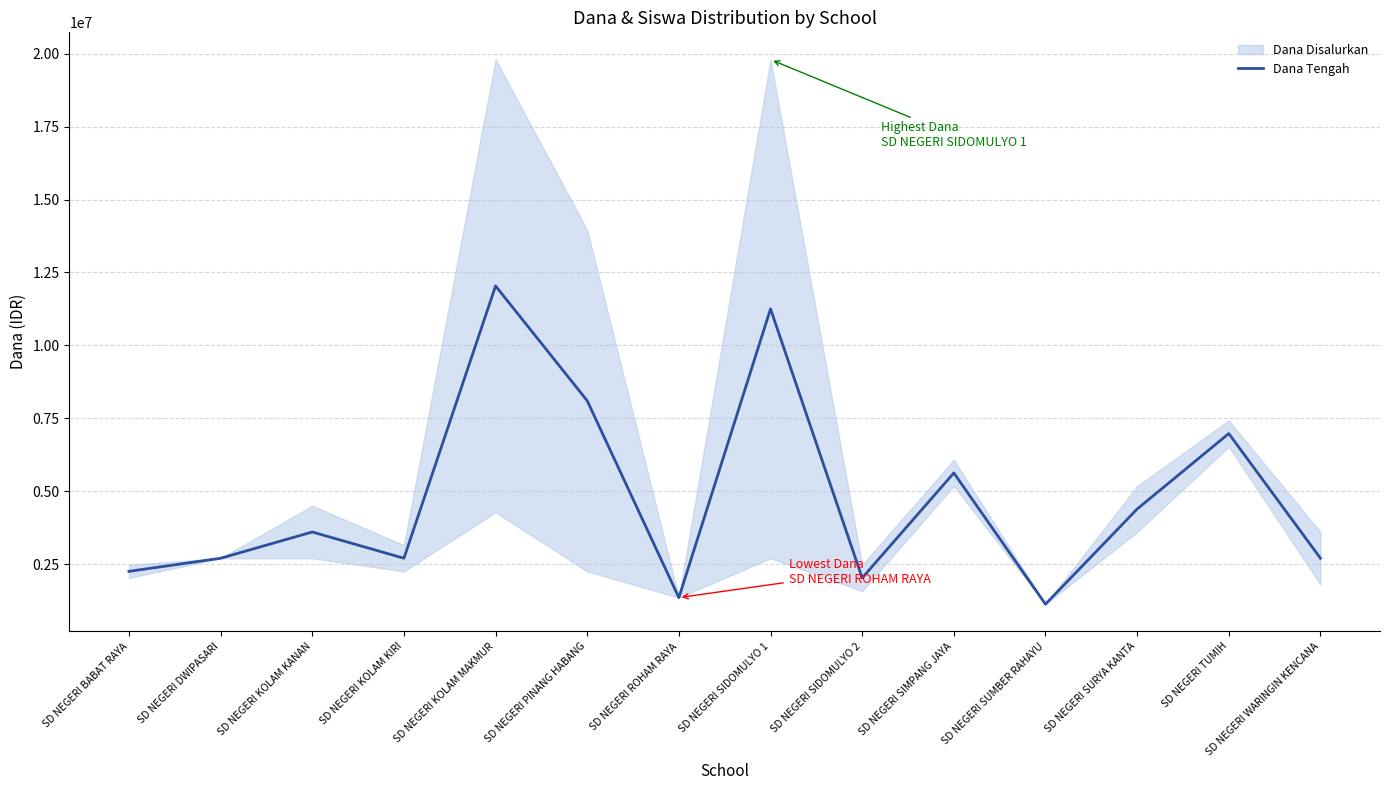

True or false: there are more than 0 points higher than both neighbors.

True